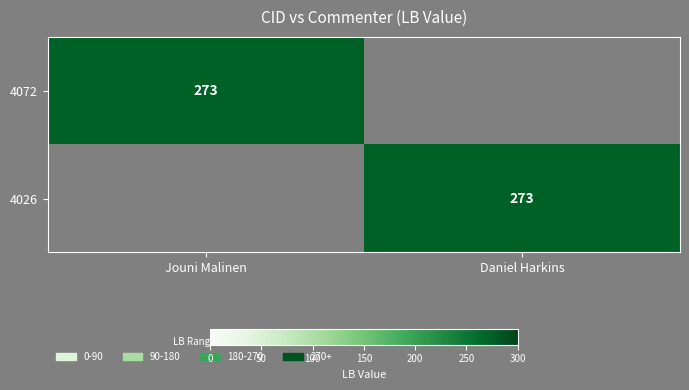

Is it true that 4072 equals 71 at Jouni Malinen?

False